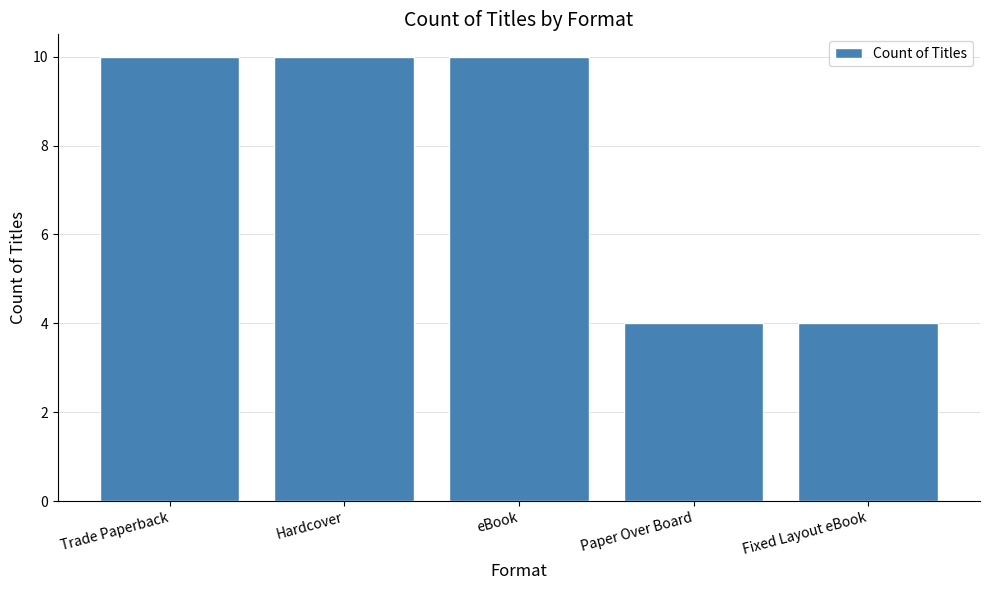

Is it true that the value at Fixed Layout eBook is 4?

True